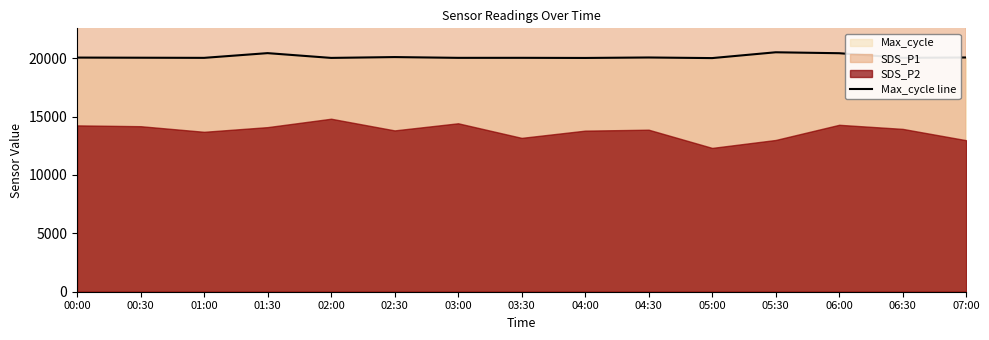

What position from the left is 06:30?

14